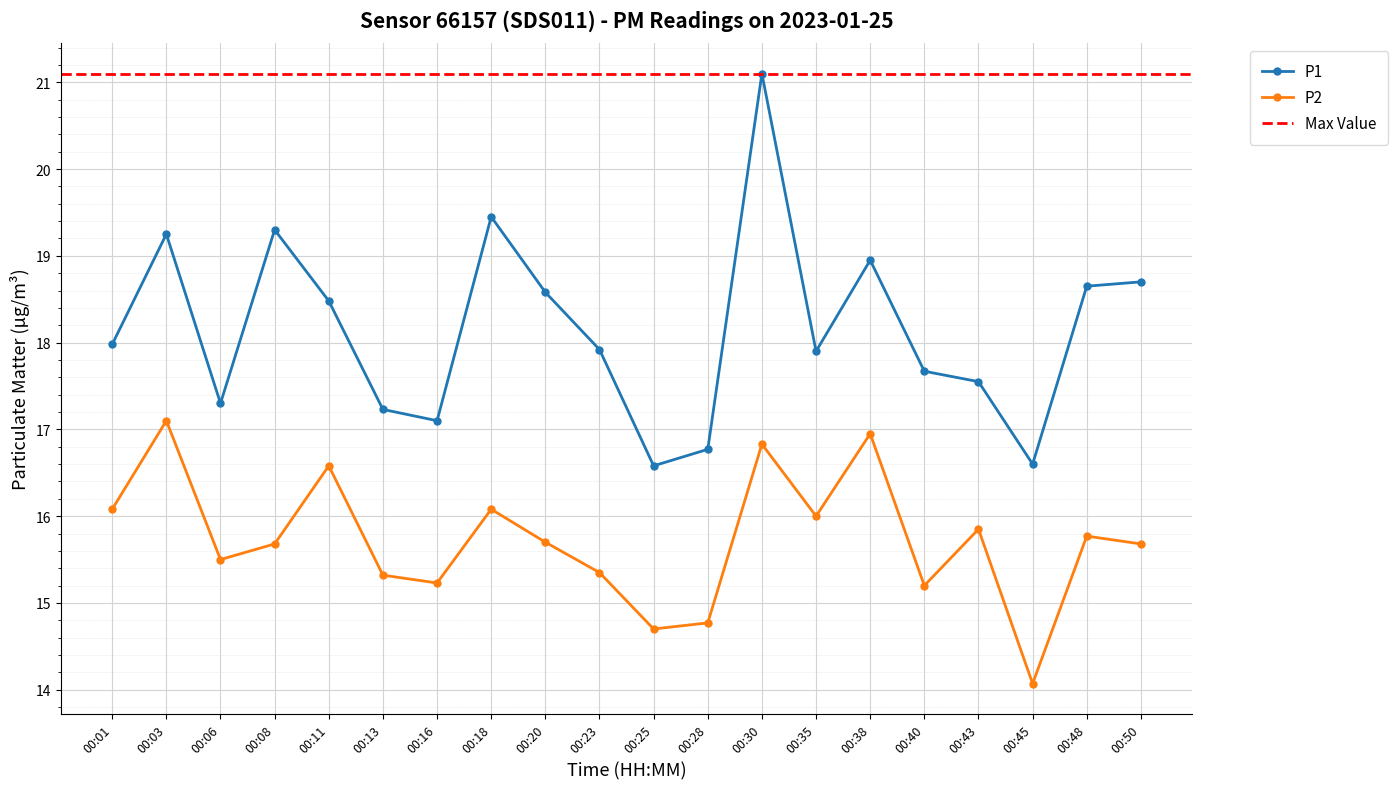

Rank the categories by P1 value from highest to lowest.

00:30, 00:18, 00:08, 00:03, 00:38, 00:50, 00:48, 00:20, 00:11, 00:01, 00:23, 00:35, 00:40, 00:43, 00:06, 00:13, 00:16, 00:28, 00:45, 00:25